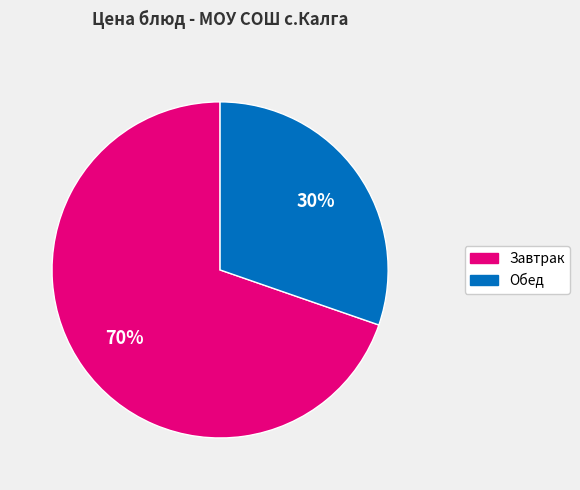

To the nearest percent, what is the average slice percentage?

50%